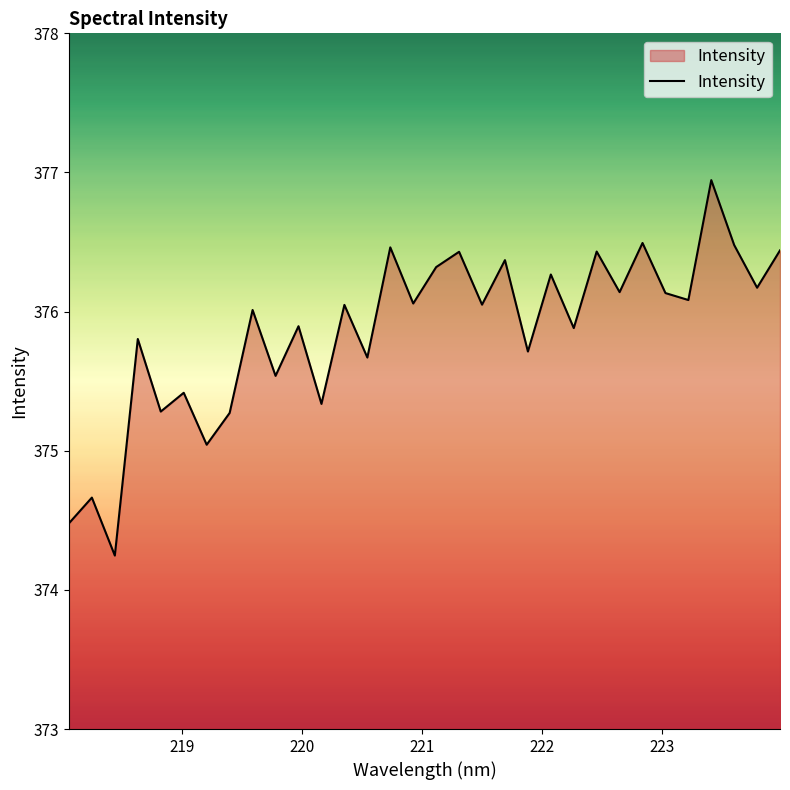

What is the average value?

375.9